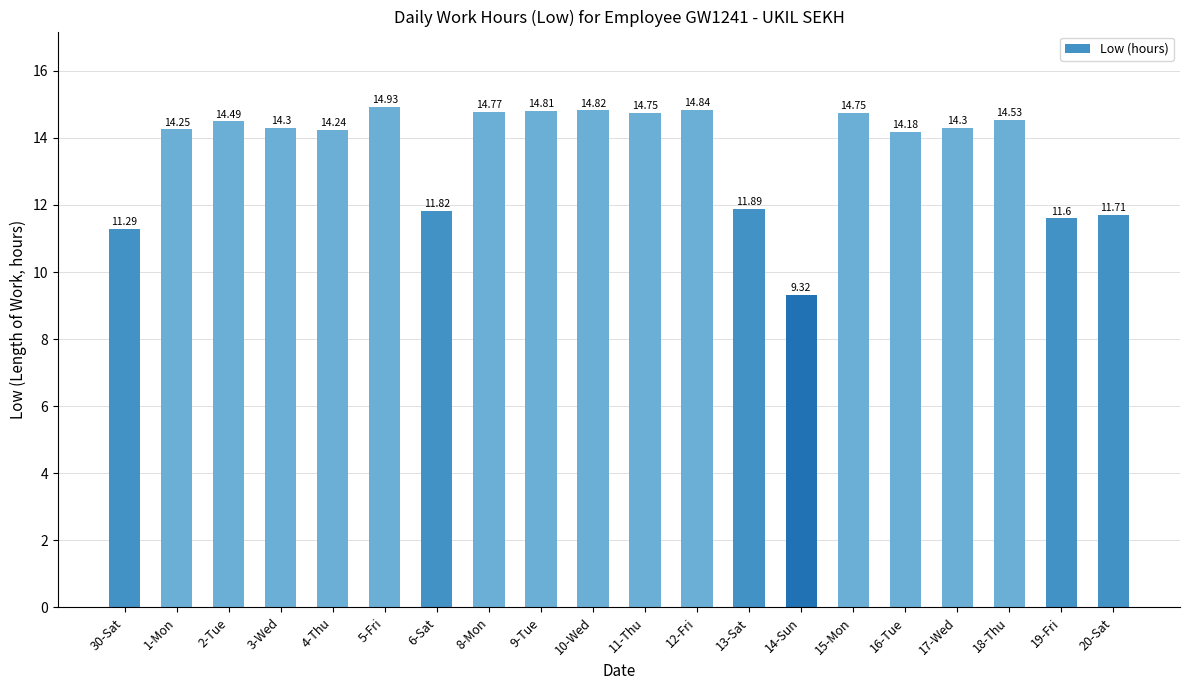

What is the sum of all values?

271.6